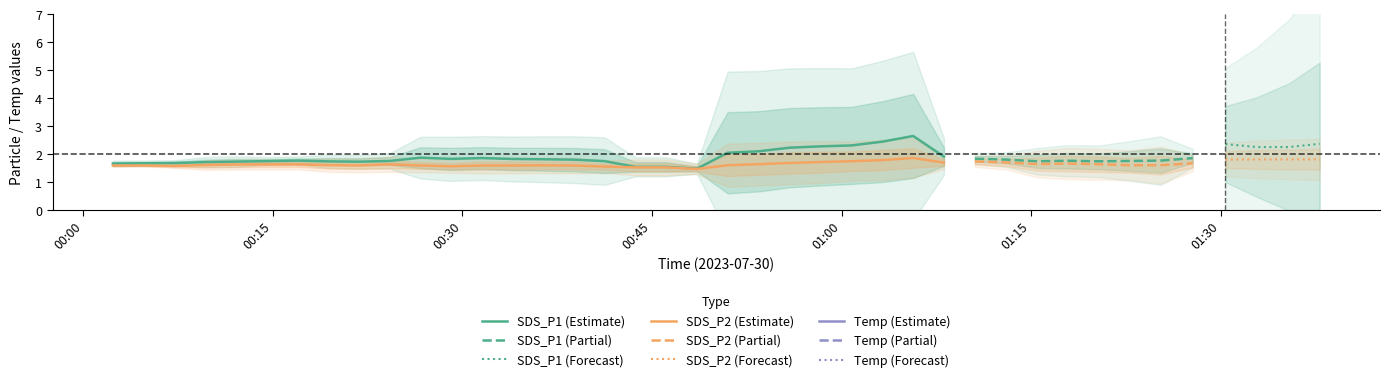

What is the maximum value for SDS_P1 (Estimate)?

2.6